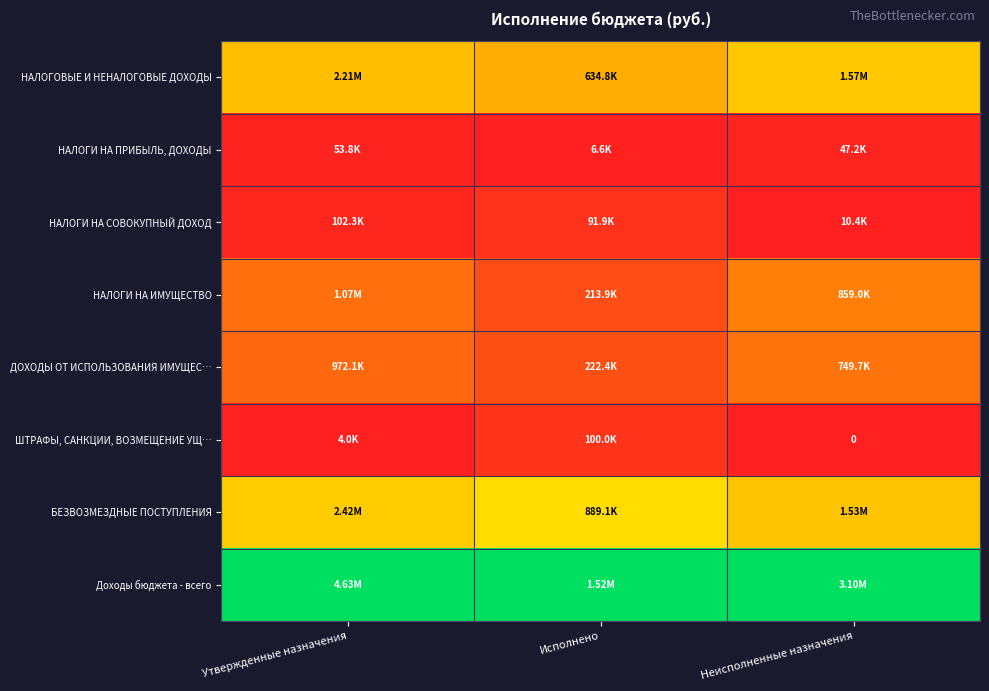

Which category has the lowest value across all series?

Исполнено